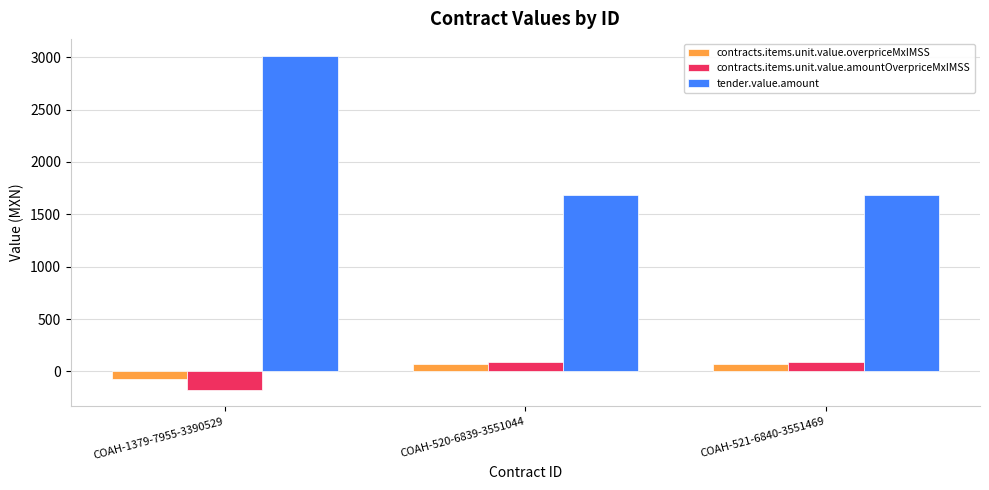

What is the sum of all tender.value.amount values?

6380